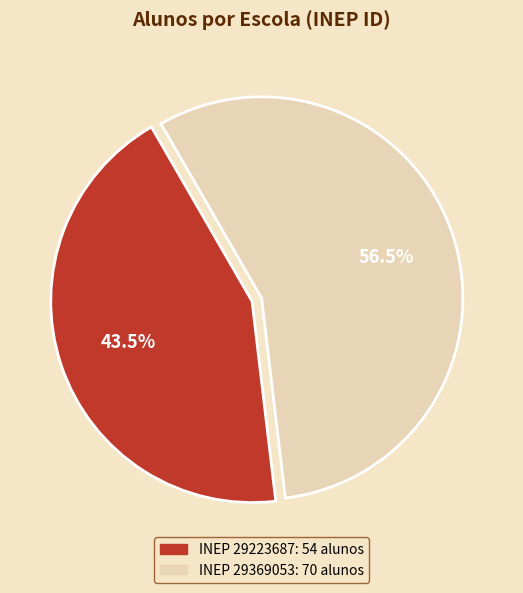

Count the number of slices in the pie.

2